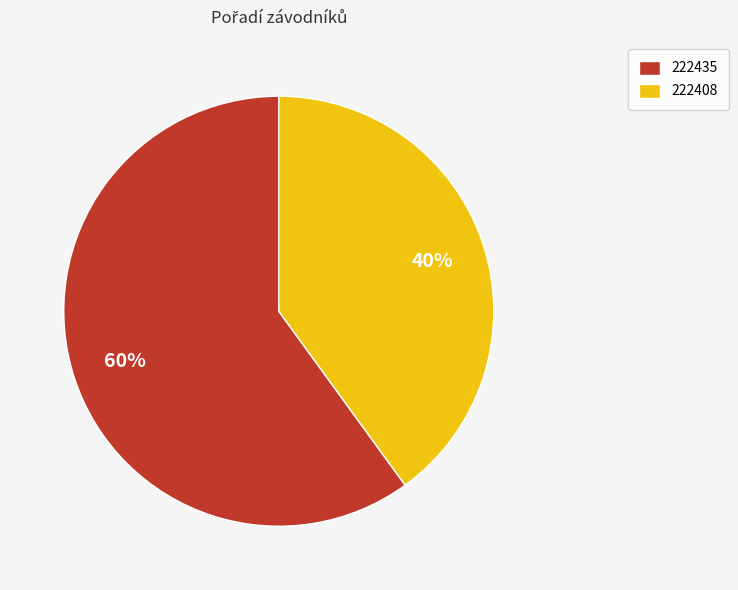

Between 222435 and 222408, which is larger?

222435